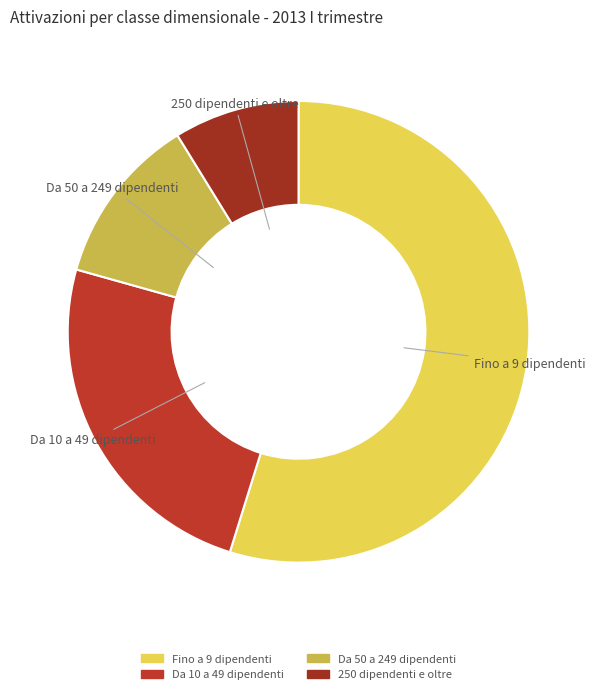

Count the number of slices in the pie.

4